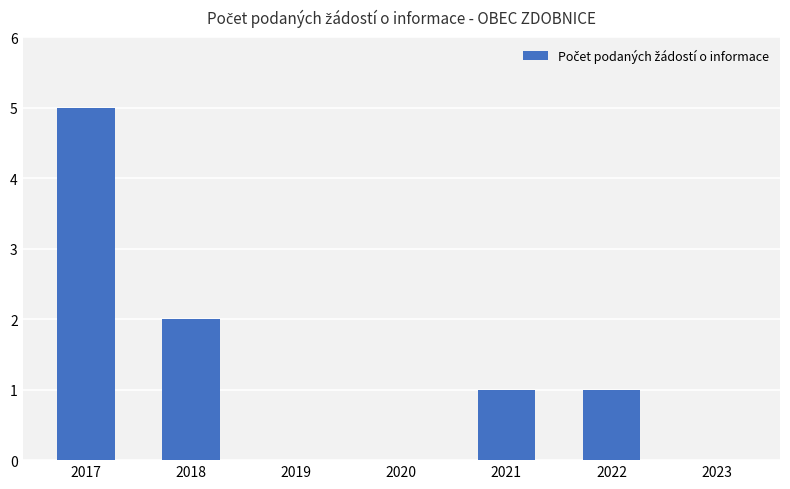

The value at 2018 is 2. True or false?

True